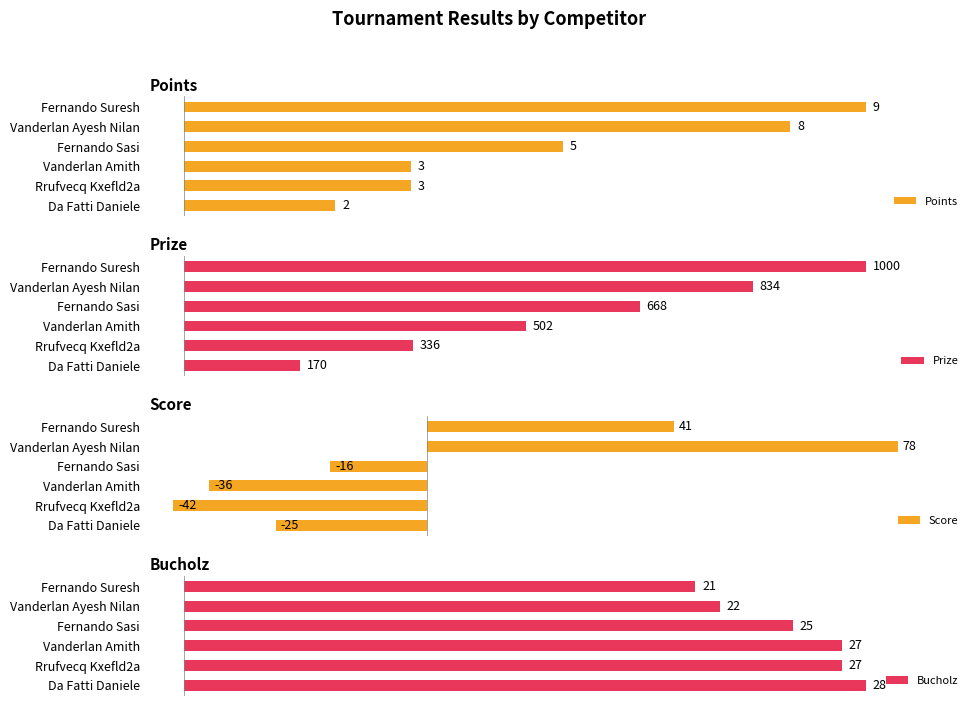

How many positive values does the Score series have?

2